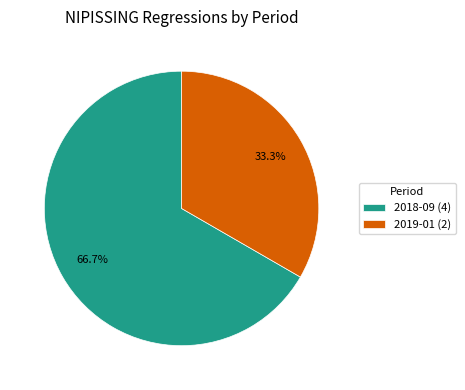

Between 2018-09 and 2019-01, which is larger?

2018-09